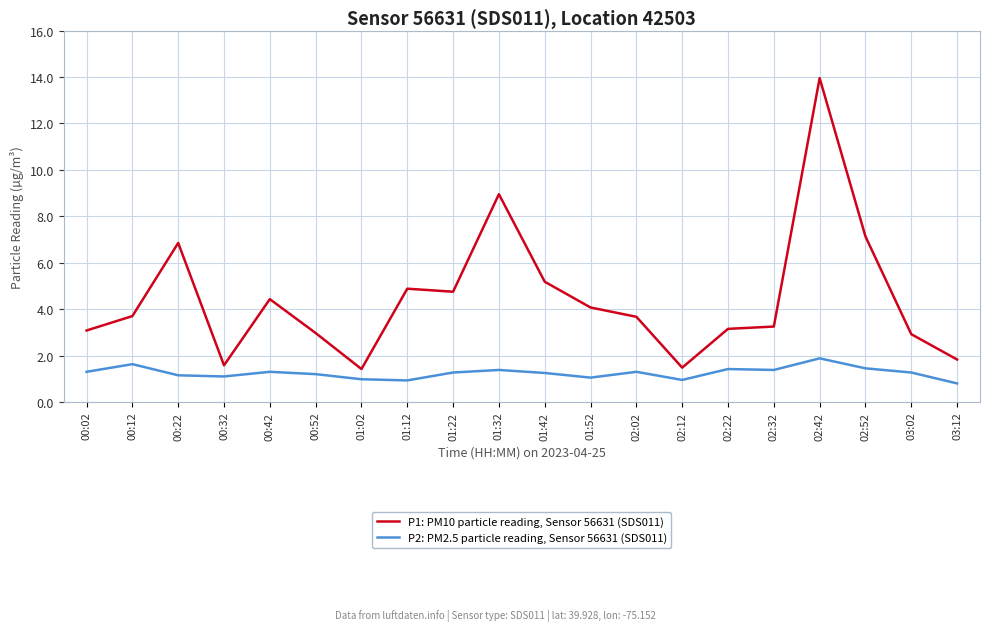

What is the difference between the P1: PM10 particle reading, Sensor 56631 (SDS011) values at 00:42 and 01:22?

0.3